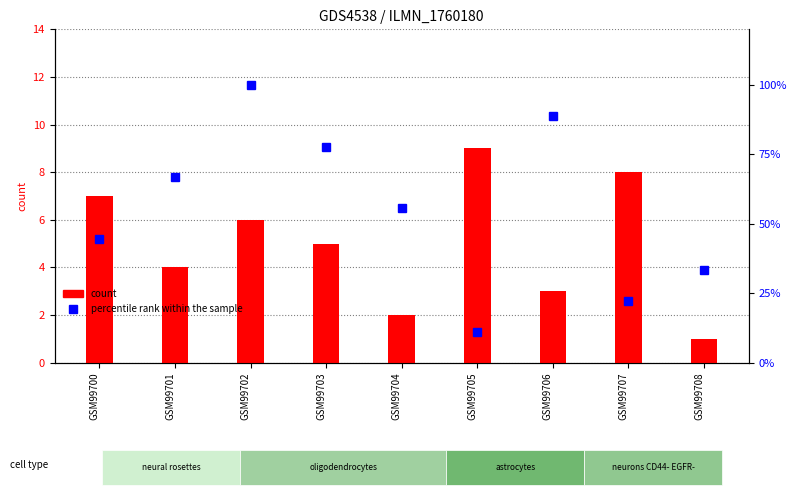

What is the sum of all percentile rank within the sample values?

500.0